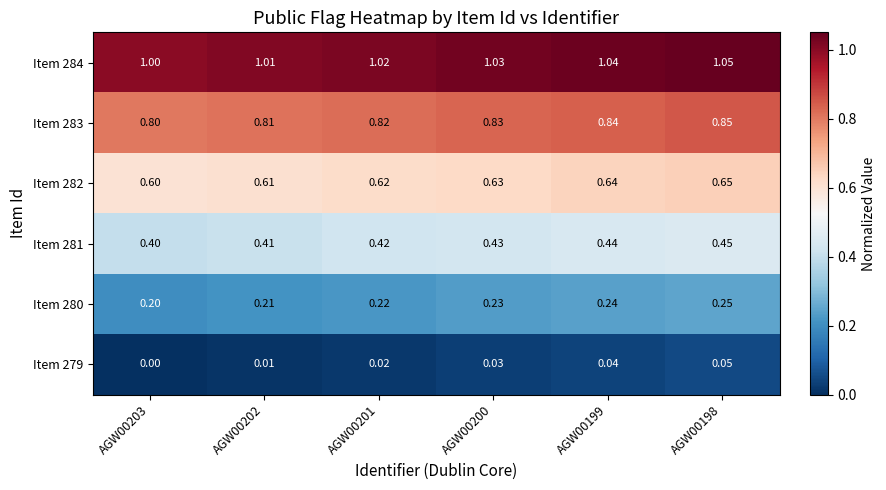

How many distinct data groups are displayed?

6